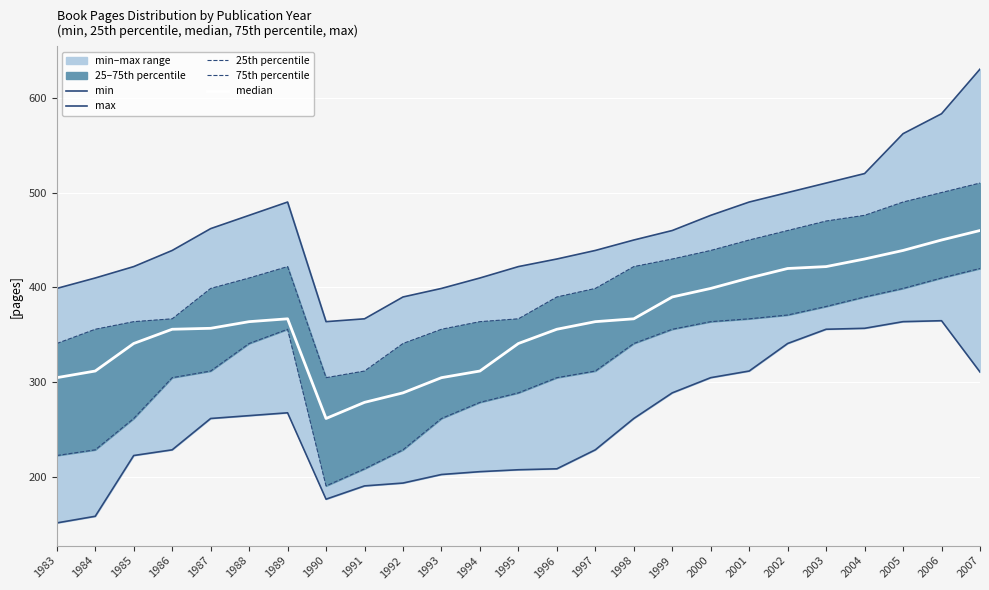

List the labels in order of median value, largest first.

2007, 2006, 2005, 2004, 2003, 2002, 2001, 2000, 1999, 1989, 1998, 1988, 1997, 1987, 1986, 1996, 1985, 1995, 1984, 1994, 1983, 1993, 1992, 1991, 1990